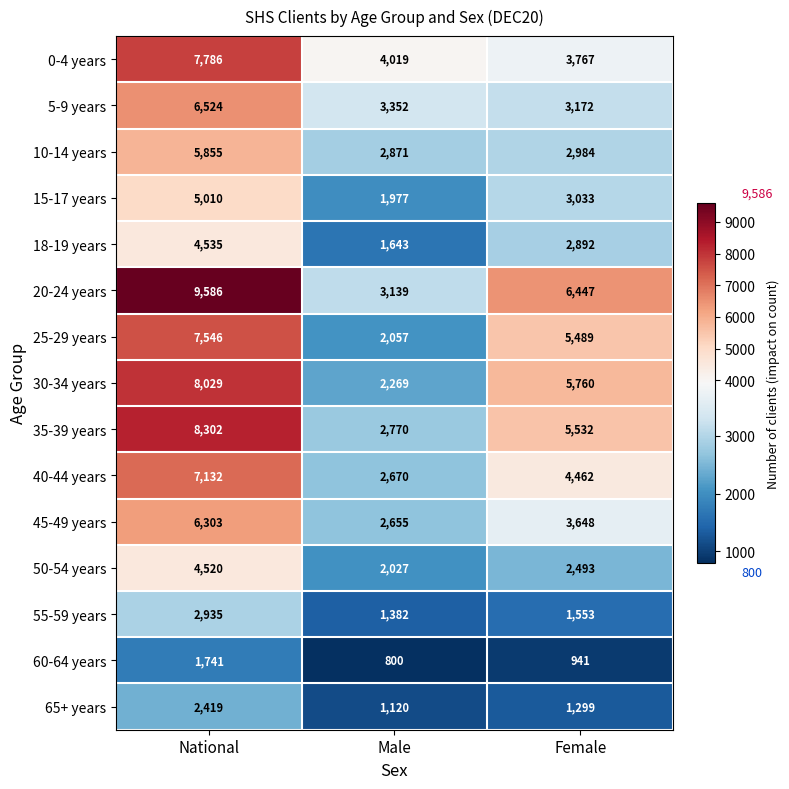

What is the average value of the 50-54 years series?

3013